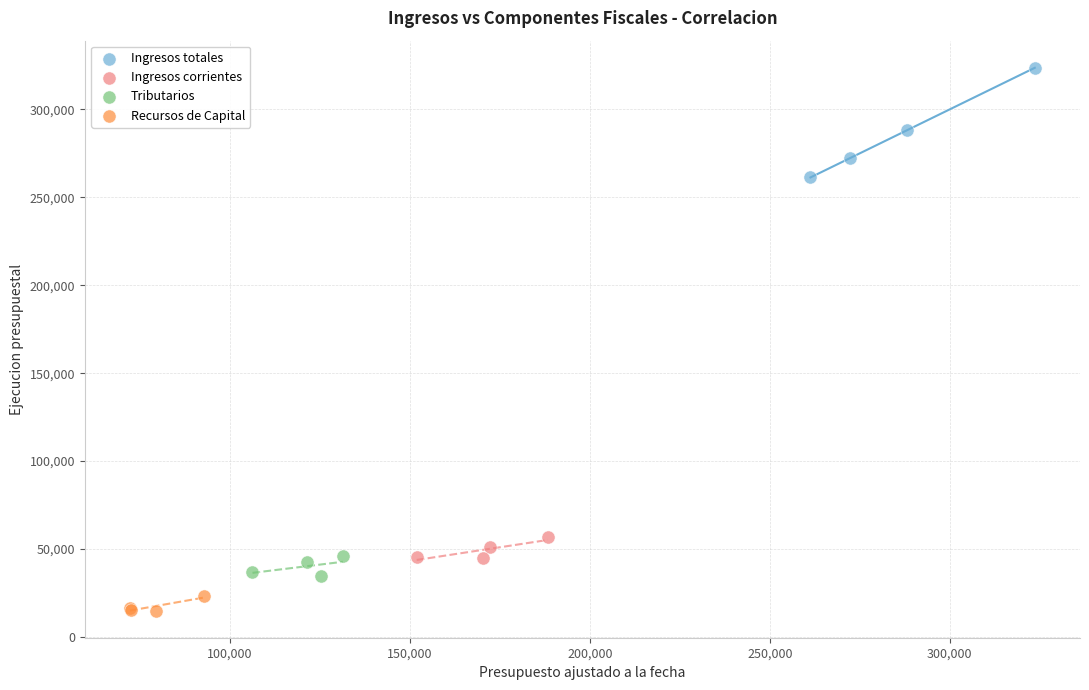

Which series contains the lowest Y value?

Recursos de Capital